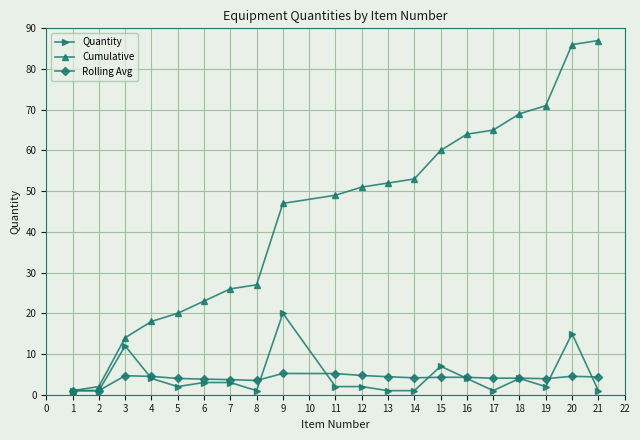

Which series has the widest spread of values?

Cumulative